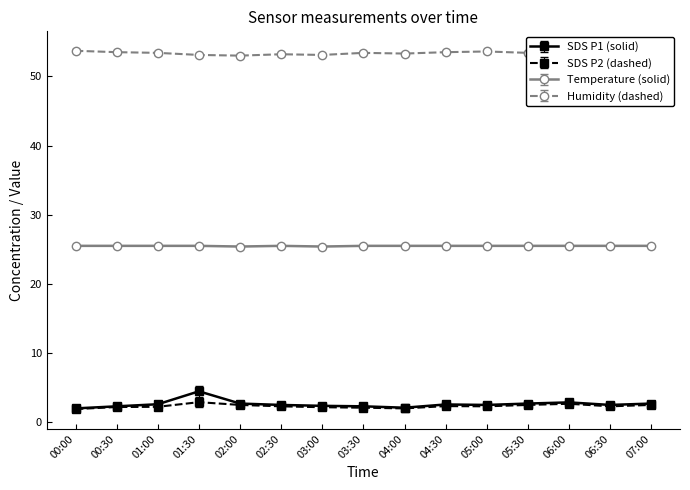

What position from the right is 06:00?

3